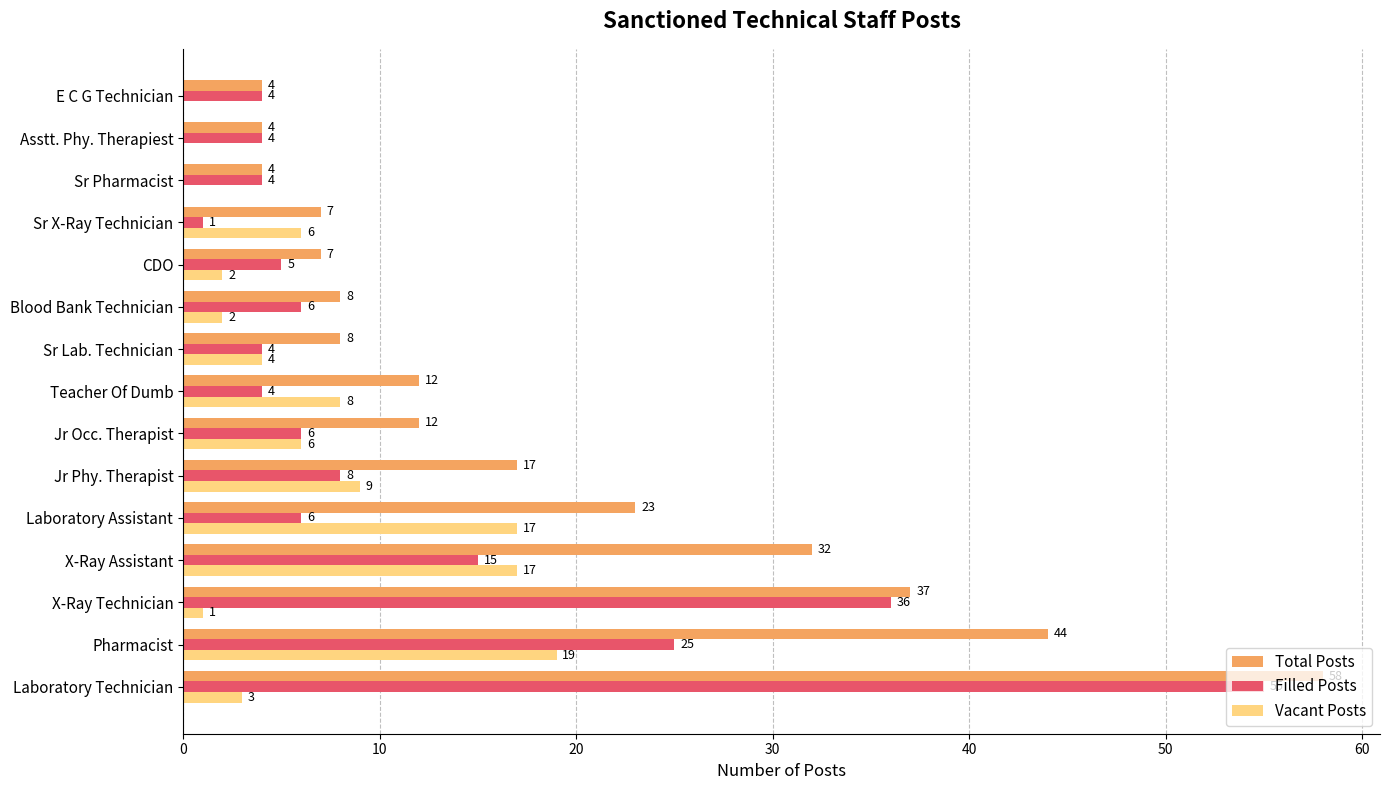

At which category is the sum across all series the highest?

Laboratory Technician